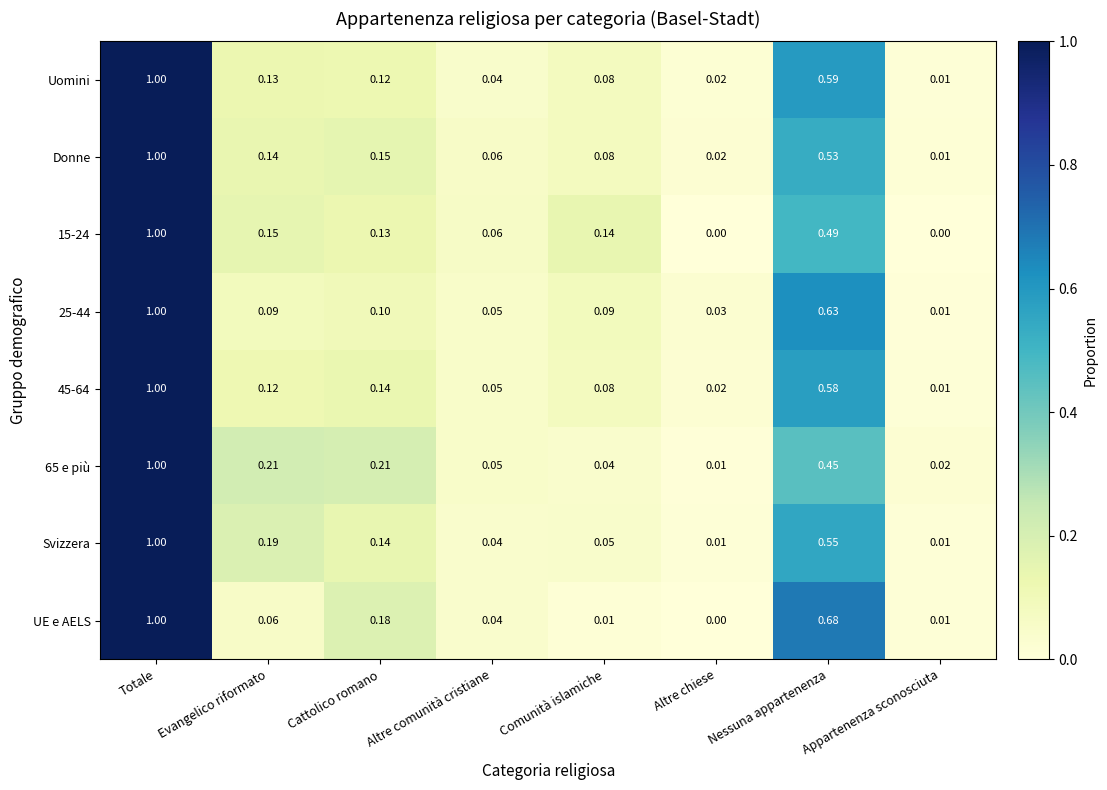

At which label does UE e AELS reach its peak?

Totale